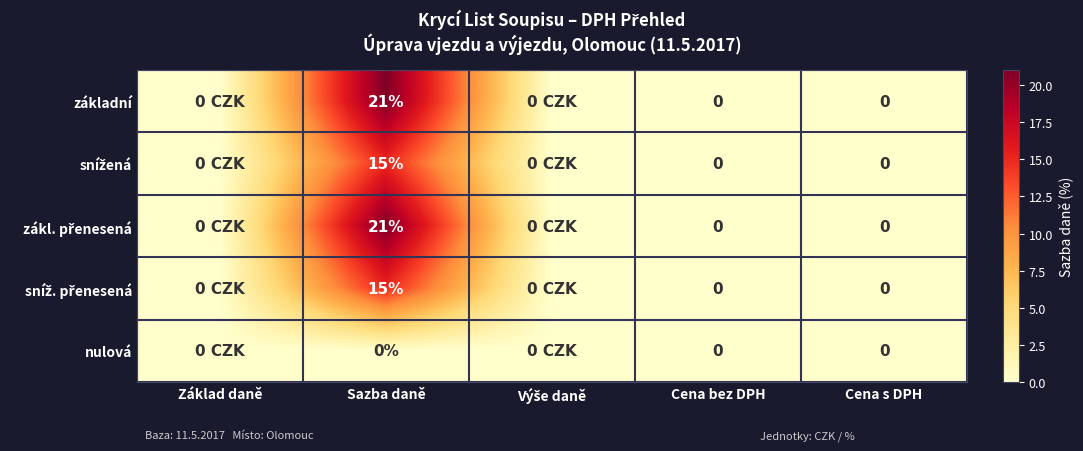

Between Základ daně and Sazba daně, which series saw the biggest shift?

základní